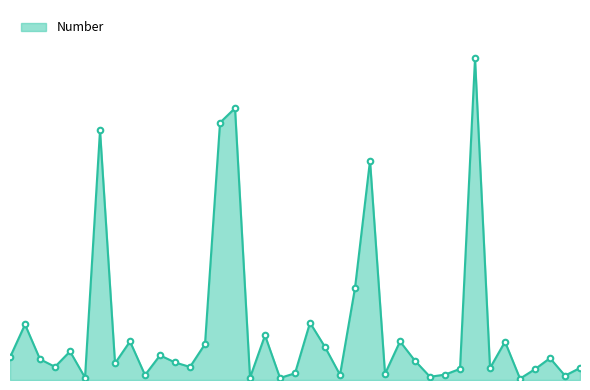

Does the chart have visible grid lines?

No